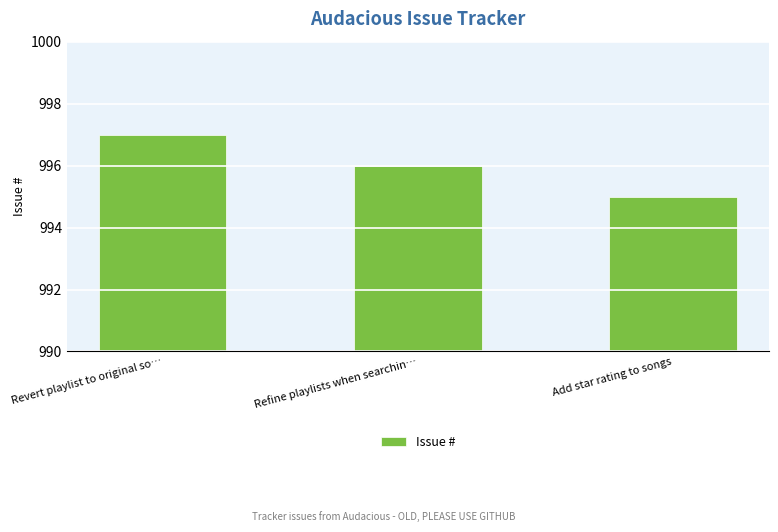

Which category has the lowest value across all series?

Add star rating to songs